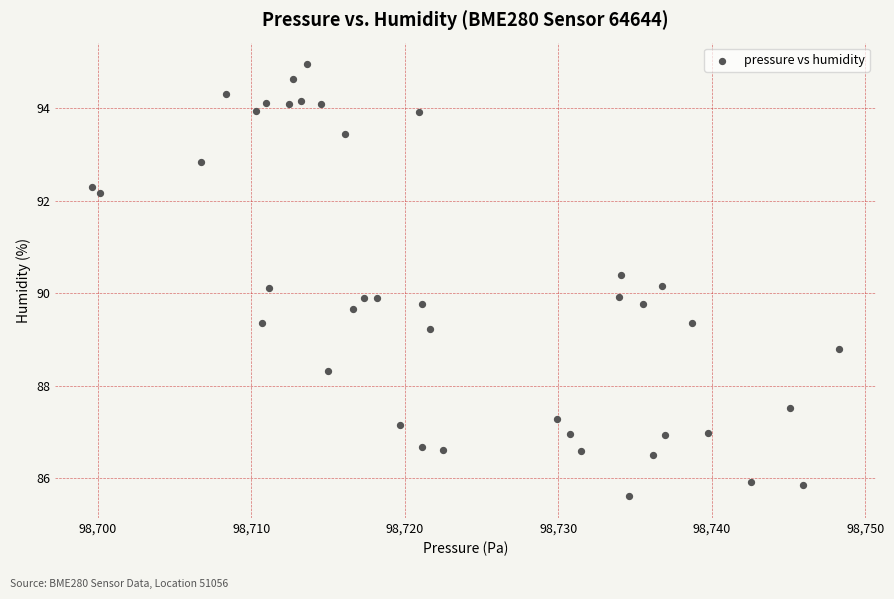

What is the range of Y values (max minus min)?

9.3